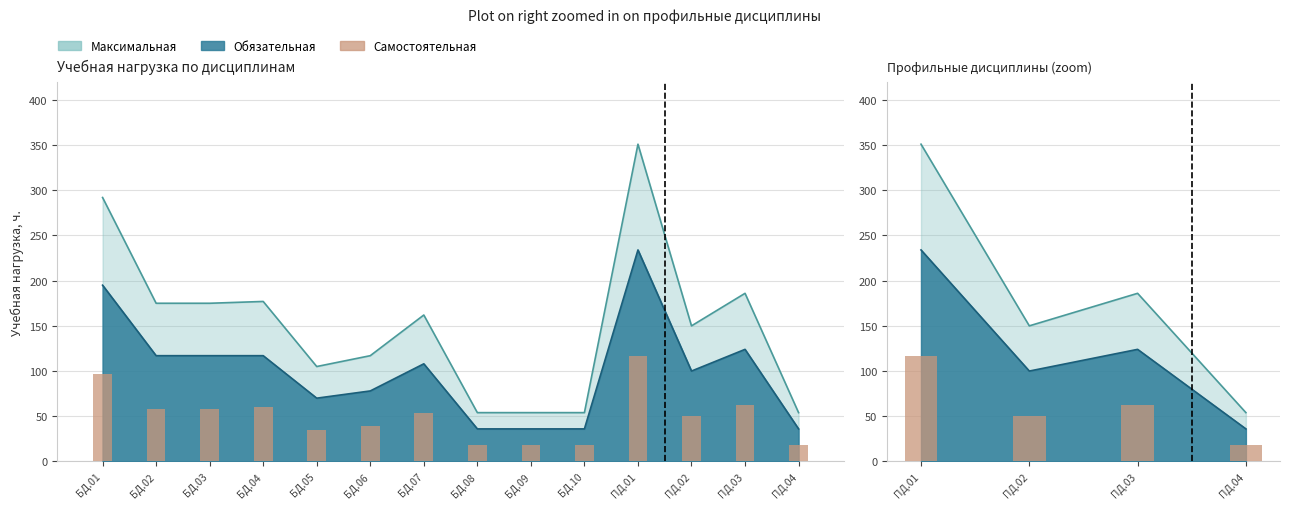

What is the minimum value shown in the chart?

18